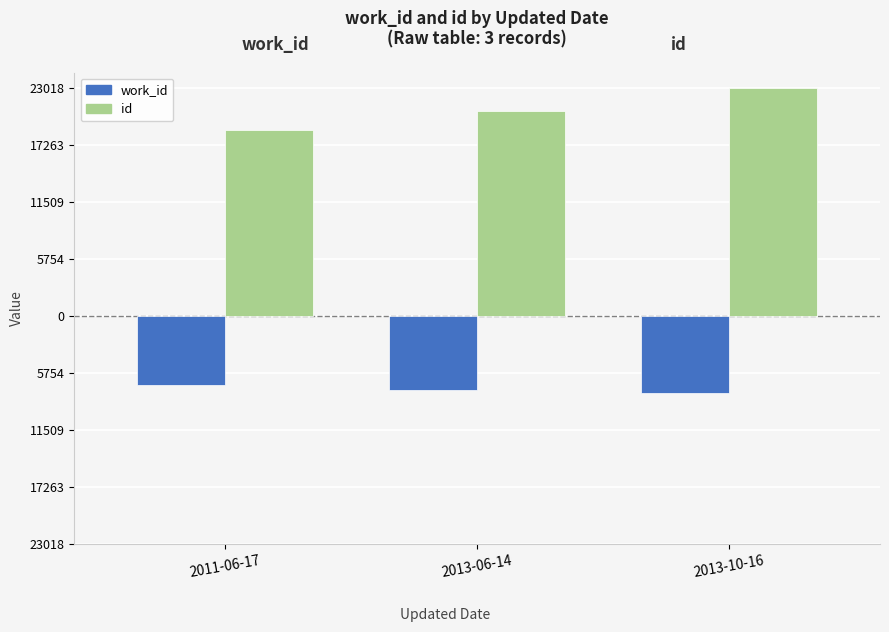

Does the chart contain stacked bars?

No